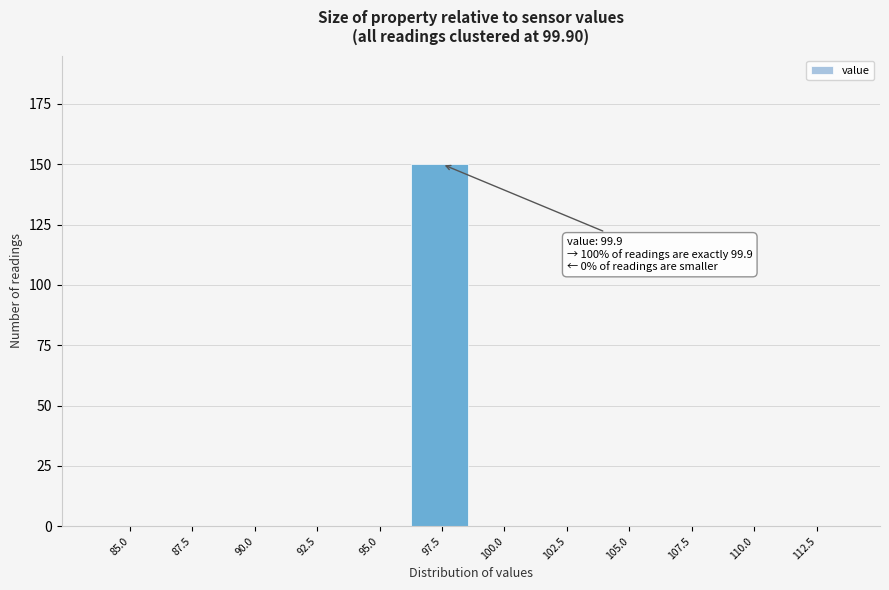

Reading left to right, list all the values displayed in this chart.

85.0=0	87.5=0	90.0=0	92.5=0	95.0=0	97.5=150	100.0=0	102.5=0	105.0=0	107.5=0	110.0=0	112.5=0